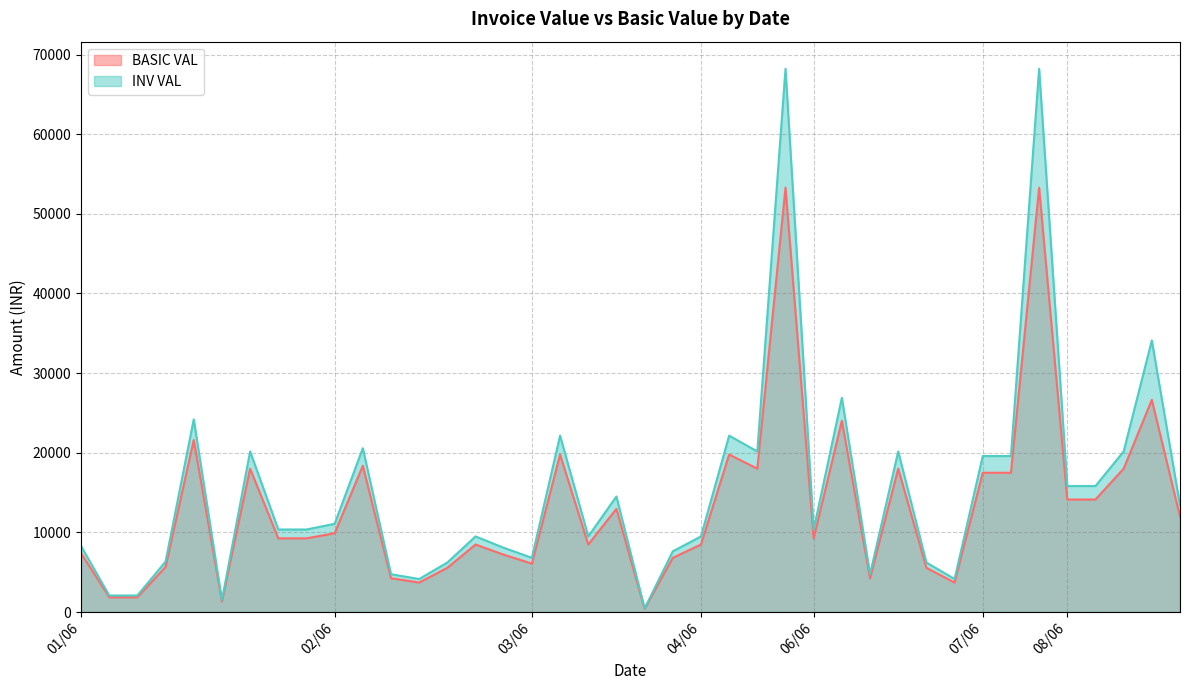

True or false: BASIC VAL has more than 2 interior local peaks.

True